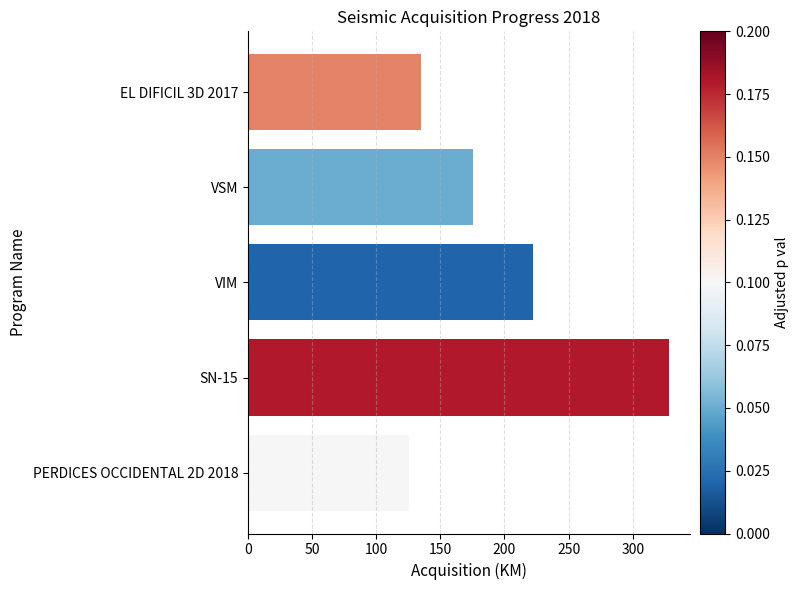

True or false: the data shows 222.1 at VIM.

True